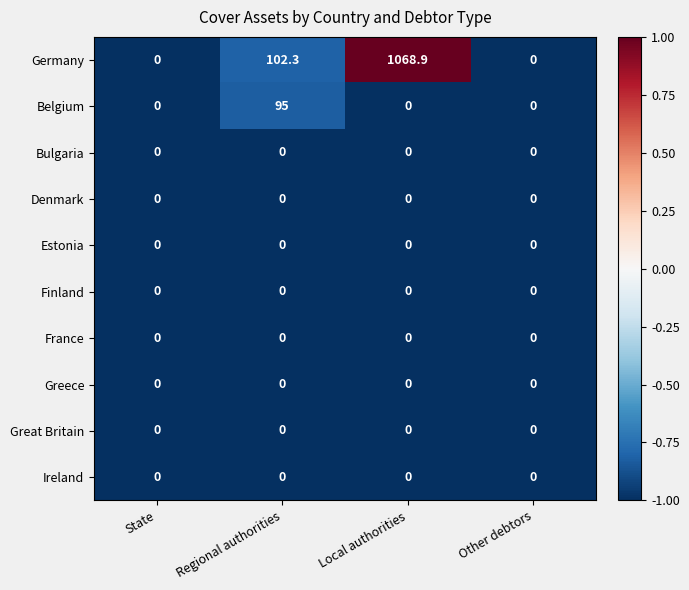

What is the maximum value shown in the chart?

1068.9